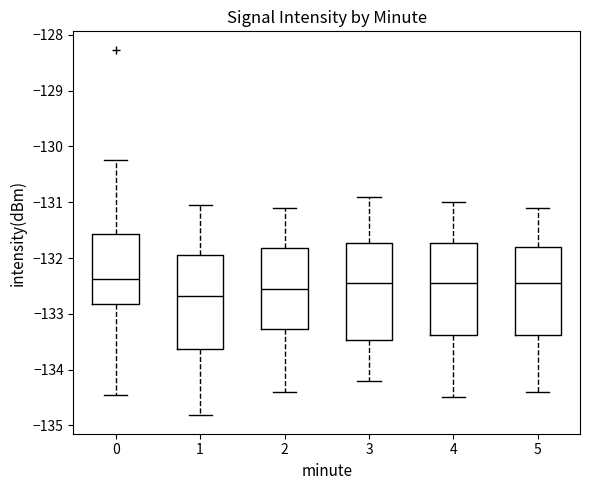

Which box has the lowest median line?

1